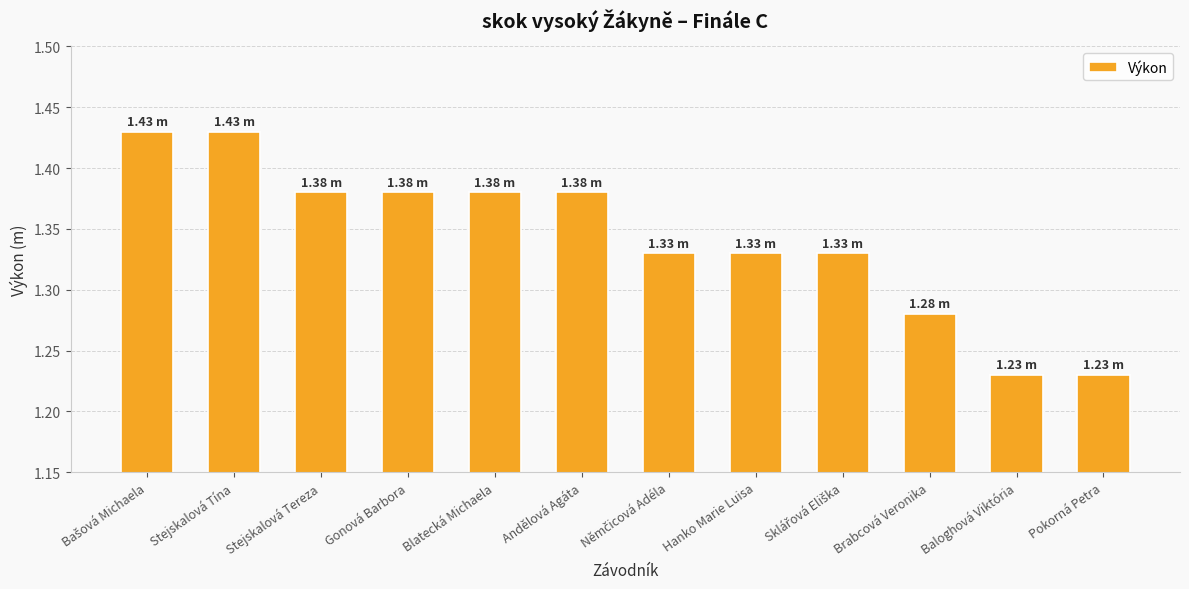

What is the label of the 11th bar from the right?

Stejskalová Tína